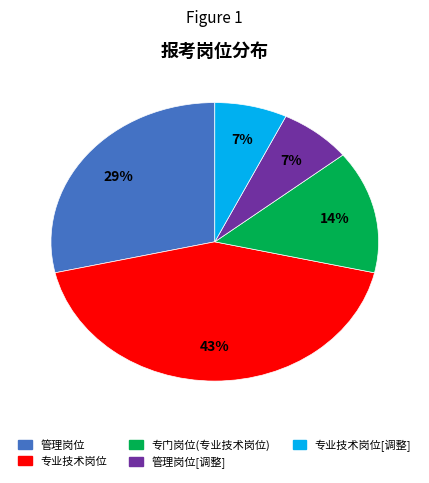

To the nearest percent, what is the difference between the largest and smallest slice percentages?

36%